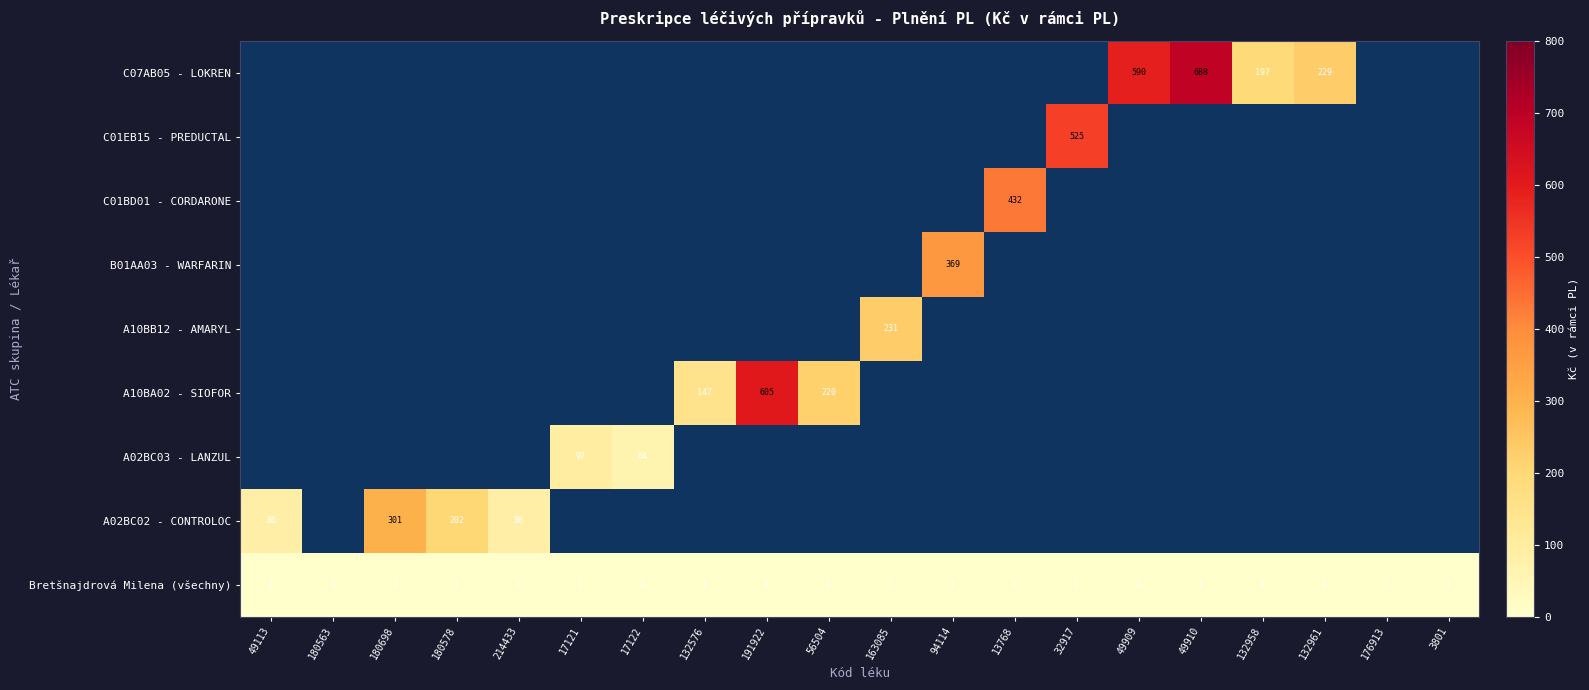

The A10BA02 - SIOFOR series shows 147 at 132576. True or false?

True